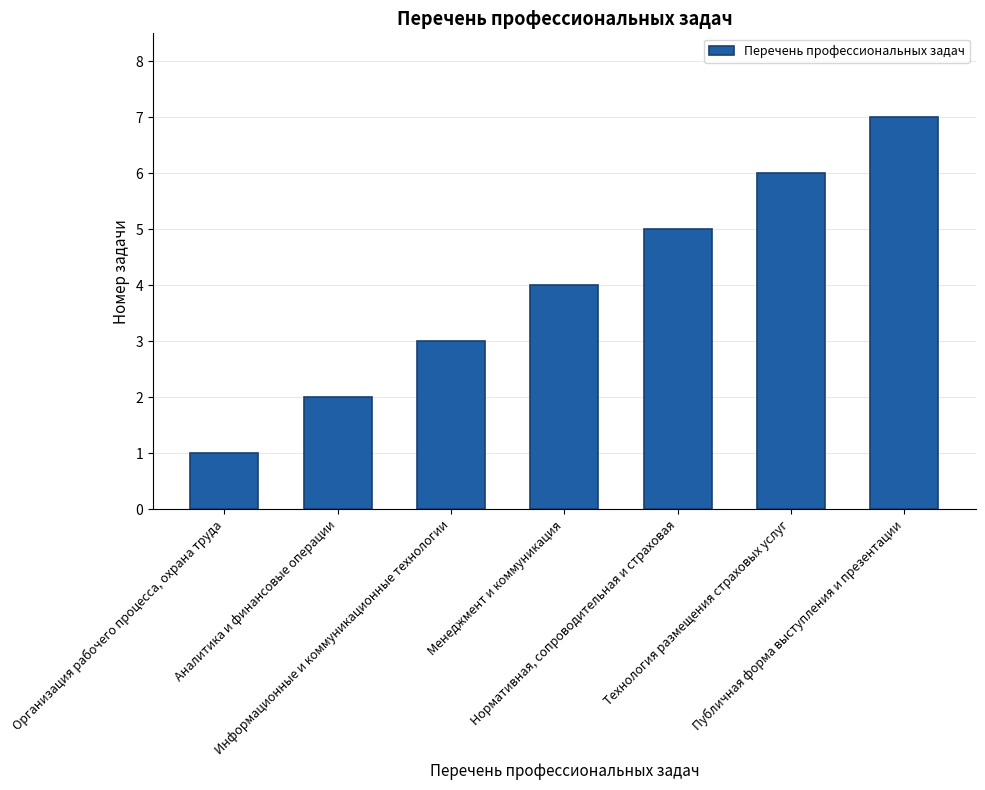

What is the change in value from Информационные и коммуникационные технологии to Менеджмент и коммуникация?

+1